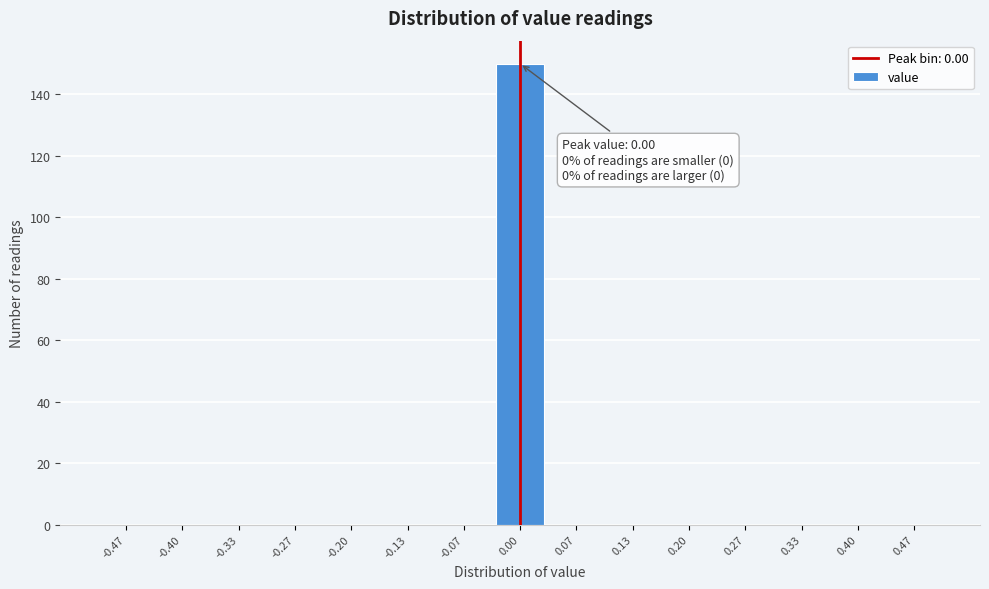

Over which range of the x-axis is the bar tallest?

-0.03 to 0.03